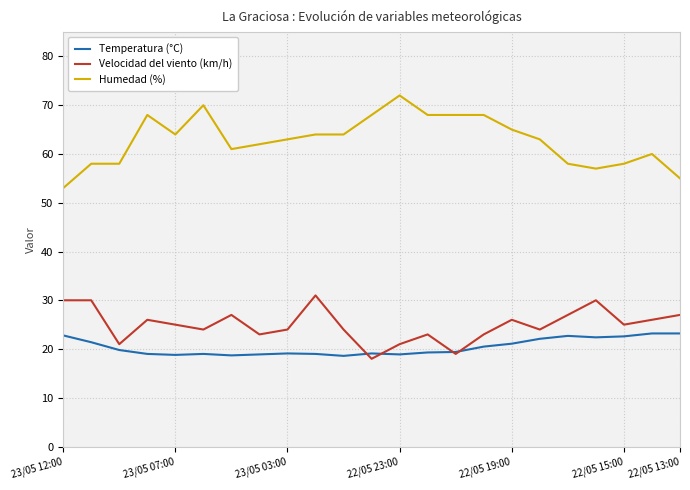

Which series has the largest range (max minus min)?

Humedad (%)